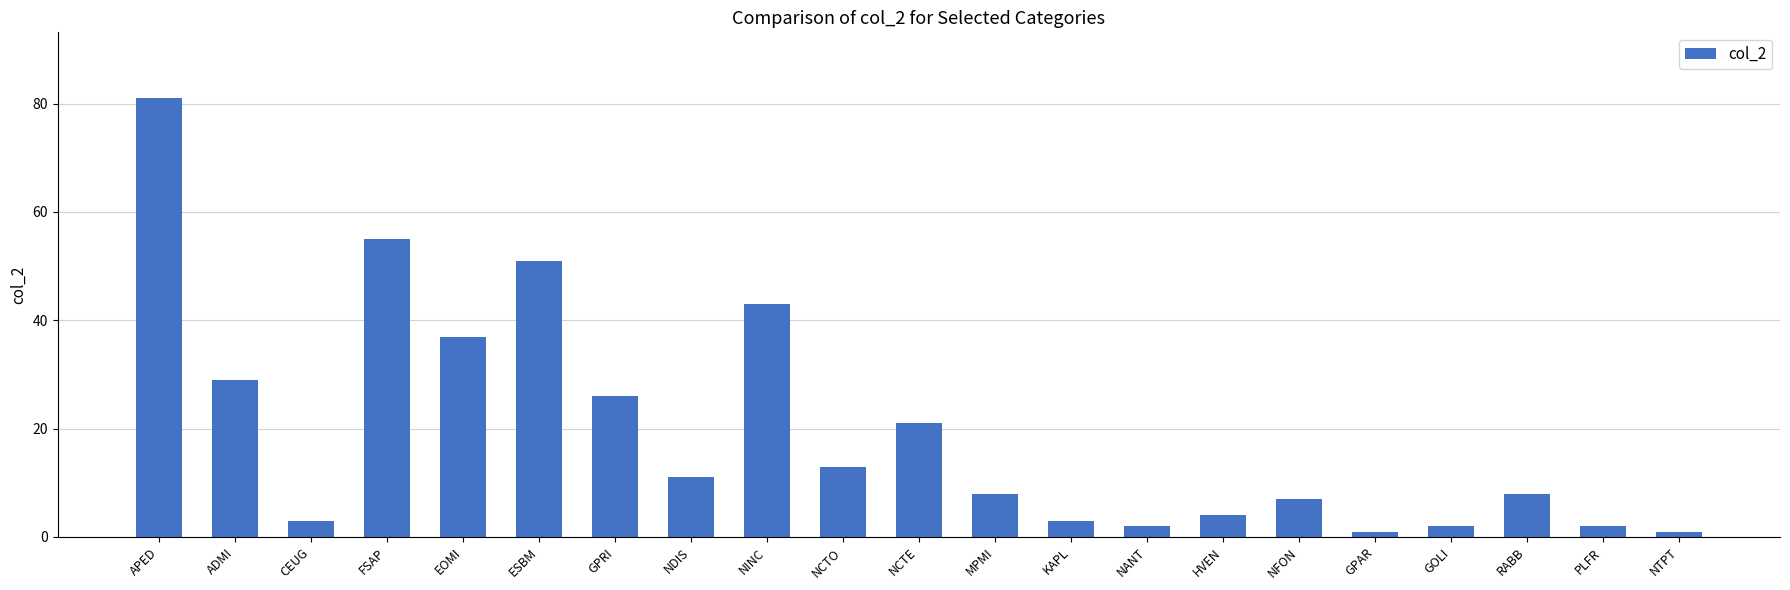

How many categories are shown in the chart?

21